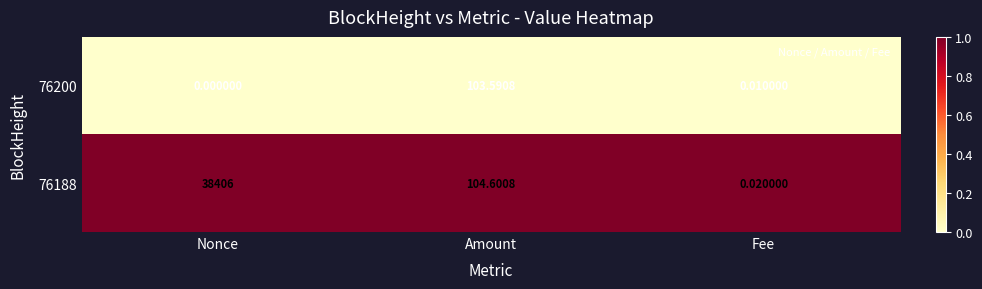

At Fee, list the series in order from smallest to largest.

76200, 76188